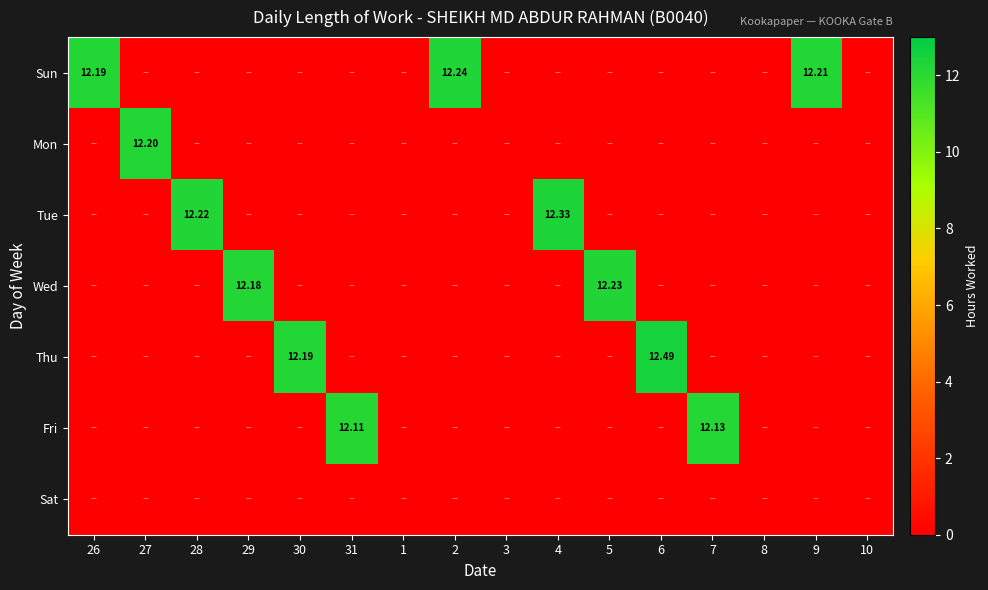

The value of Sun at 7 is 0.0. True or false?

True